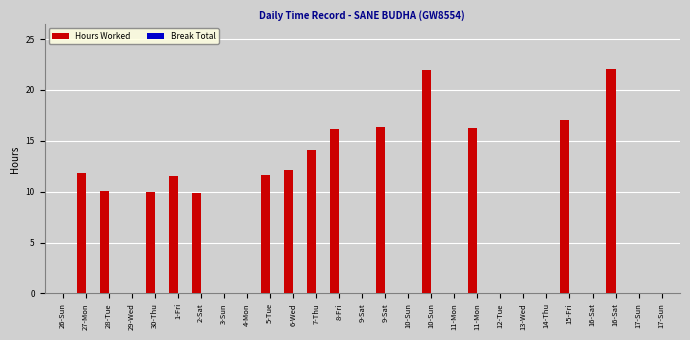

Which label corresponds to the largest value in the chart?

16-Sat